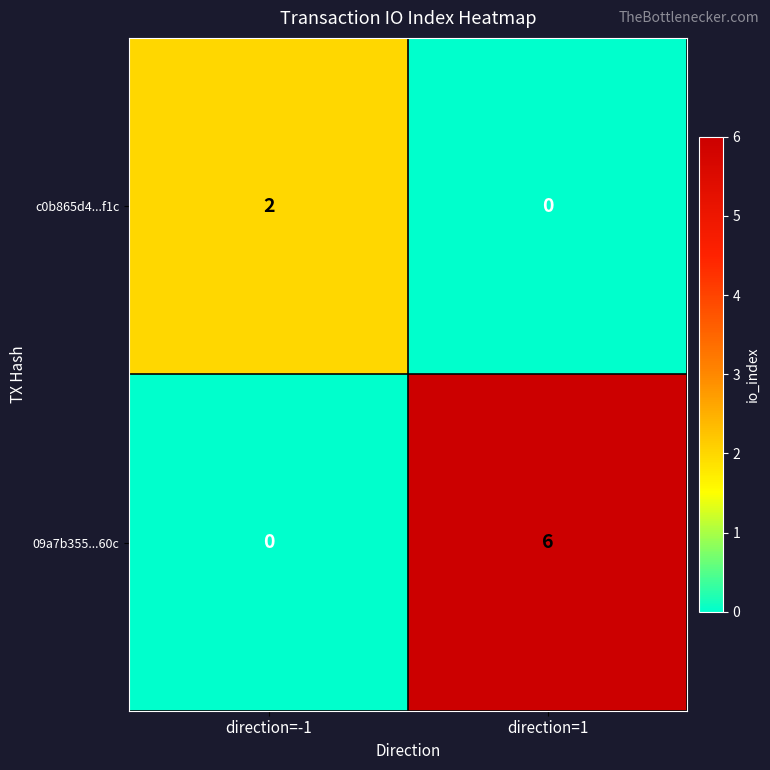

What is the spread (max minus min) of values at direction=1?

6